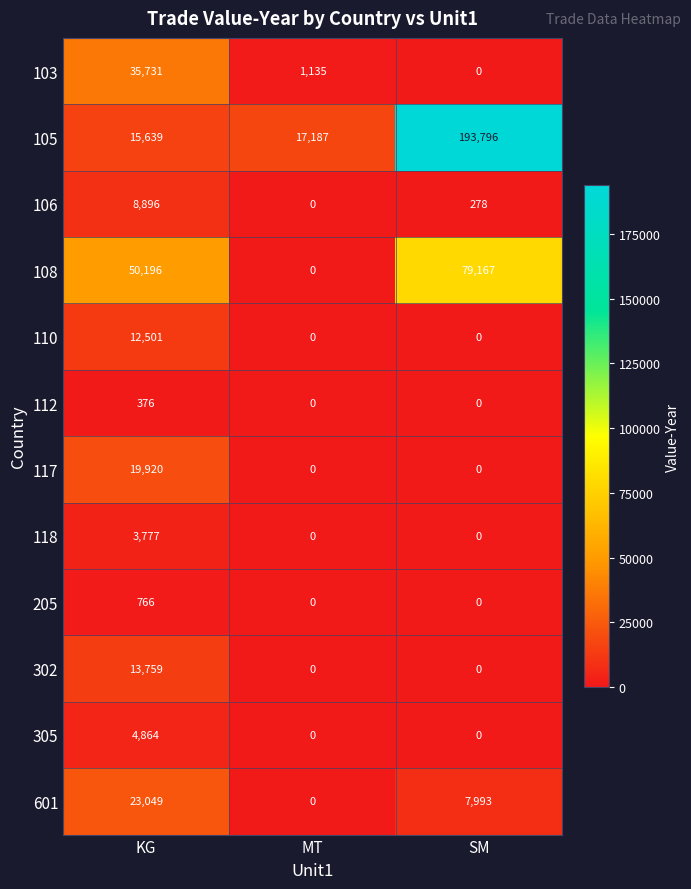

At KG, list the series in order from largest to smallest.

108, 103, 601, 117, 105, 302, 110, 106, 305, 118, 205, 112